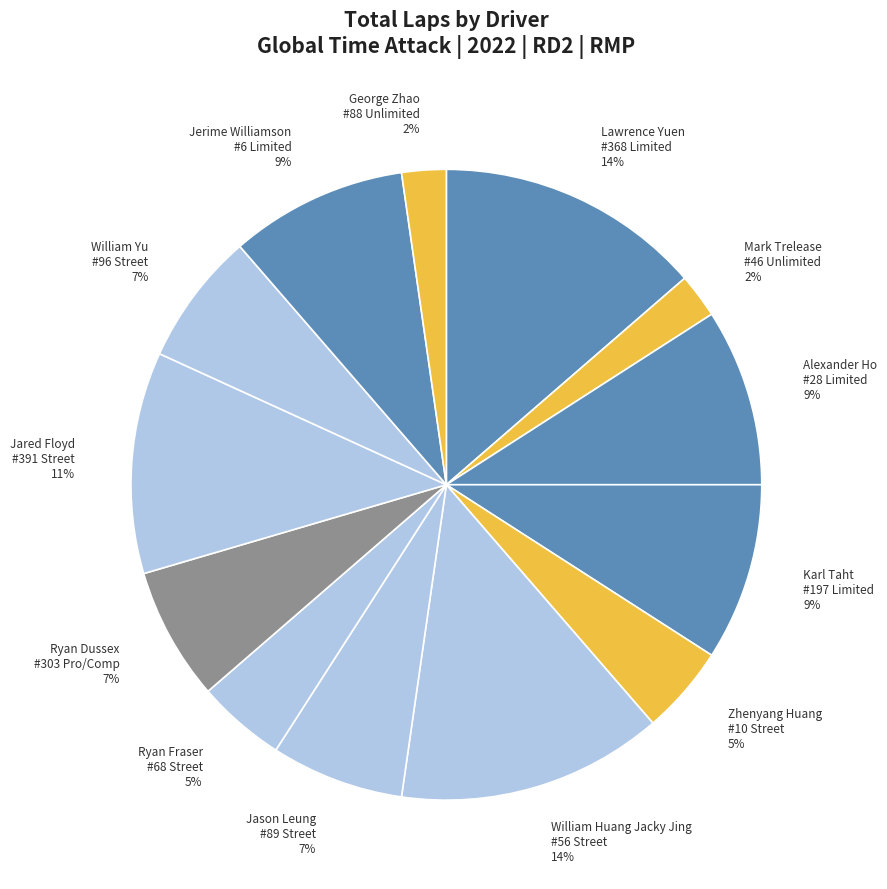

Approximately how many times larger is the value at Ryan Dussex #303 Pro/Comp 7% compared to William Huang Jacky Jing #56 Street 14%?

0.5